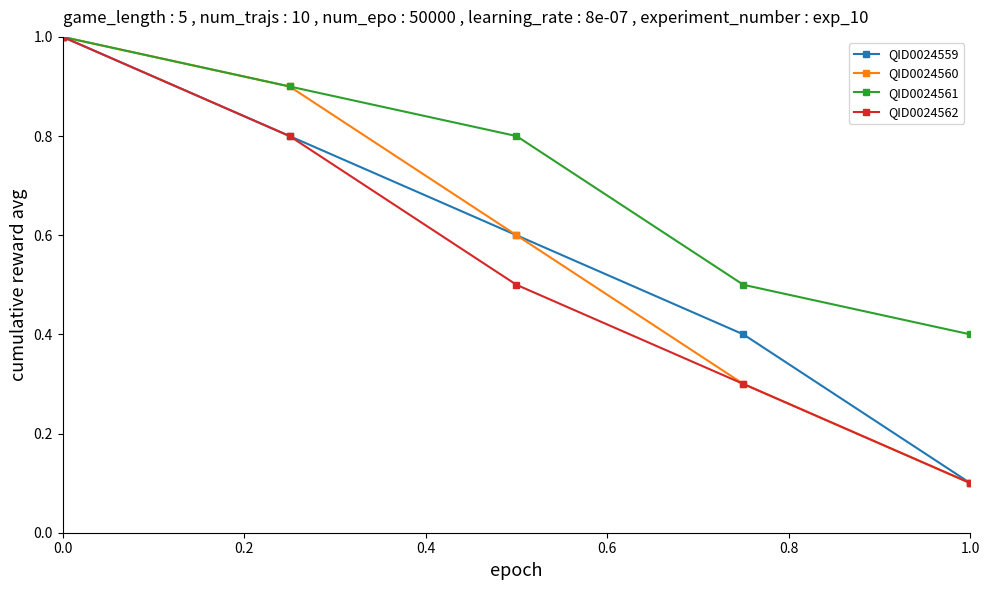

True or false: QID0024561 has more than 2 points higher than both neighbors.

False